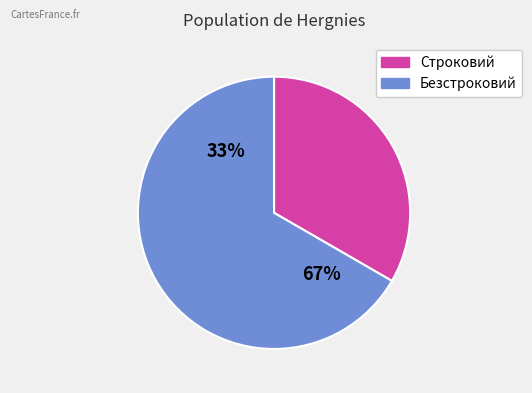

Is it true that Строковий is 21% of the pie?

False